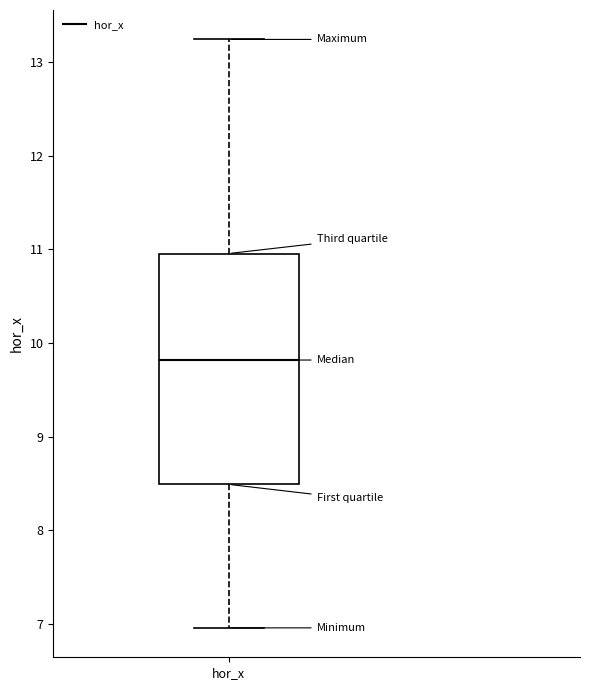

Transcribe this box plot: give where the median line is, the range the box spans, and where the two whiskers end, as read against the y-axis. The values are not printed on the chart, so give them approximately, as read against the axis.

median 9.8, box 8.5 to 11.0, whiskers 7.0 to 13.2